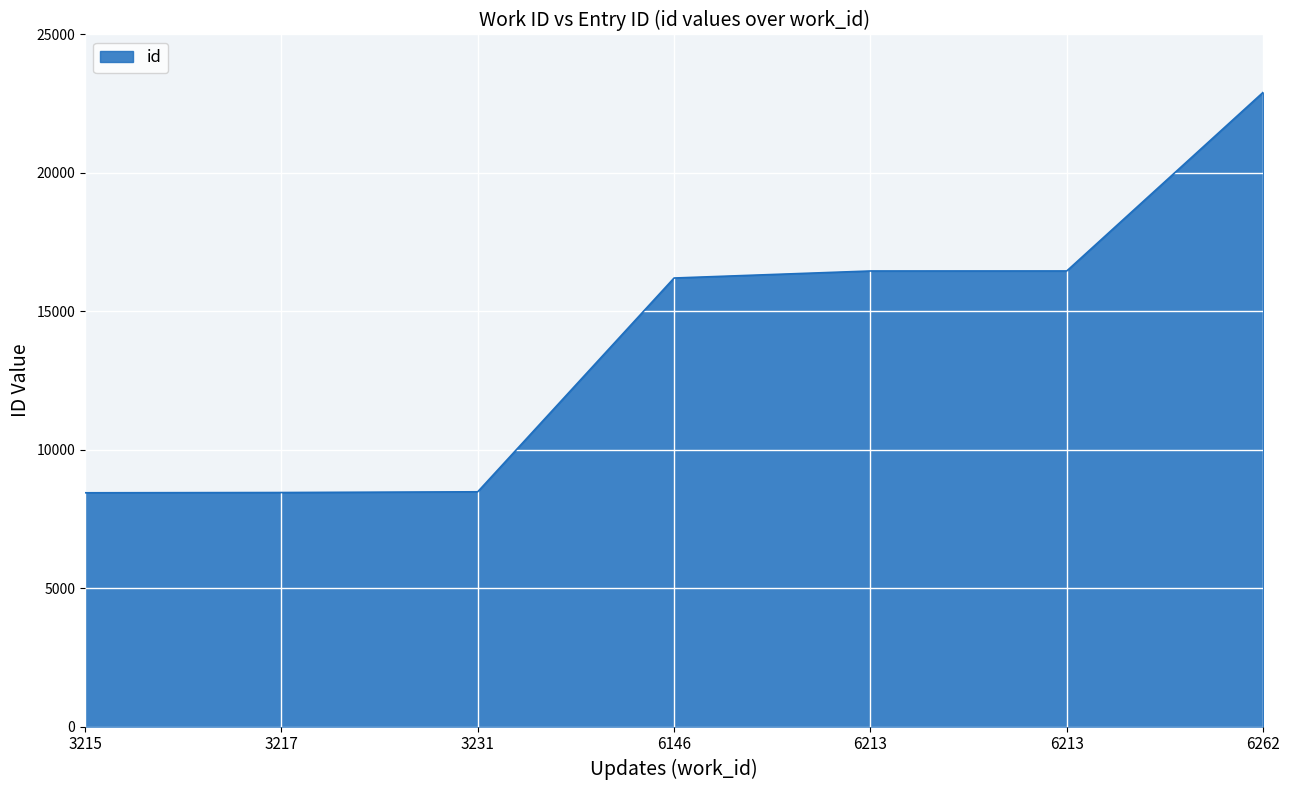

List the labels in order of value, smallest first.

3215, 3217, 3231, 6146, 6213, 6213, 6262